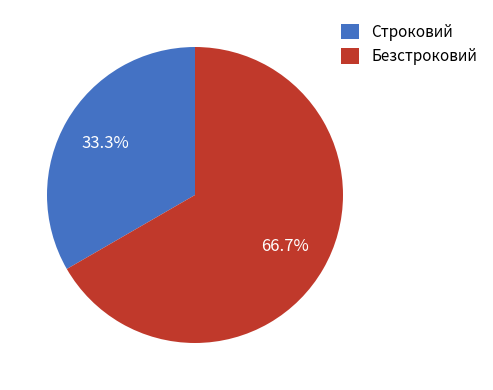

True or false: Безстроковий accounts for 58% of the total.

False